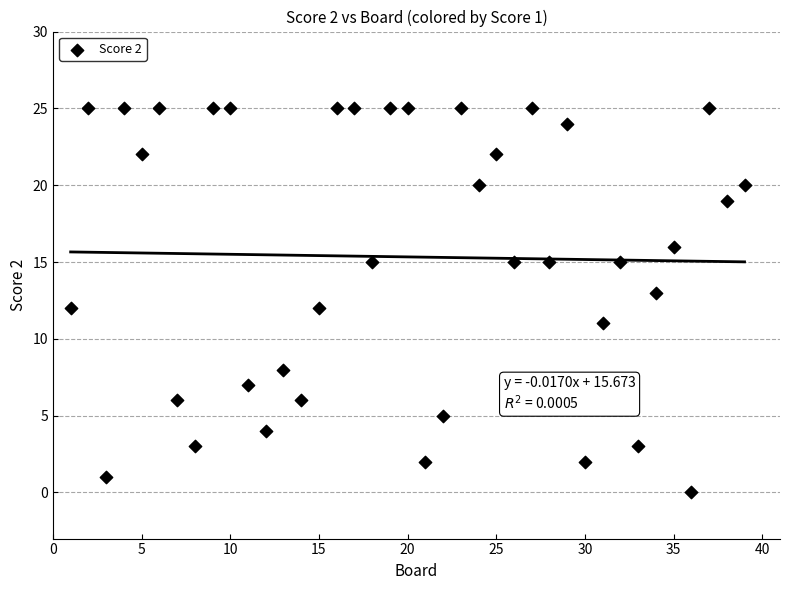

What is the range of Y values (max minus min)?

25